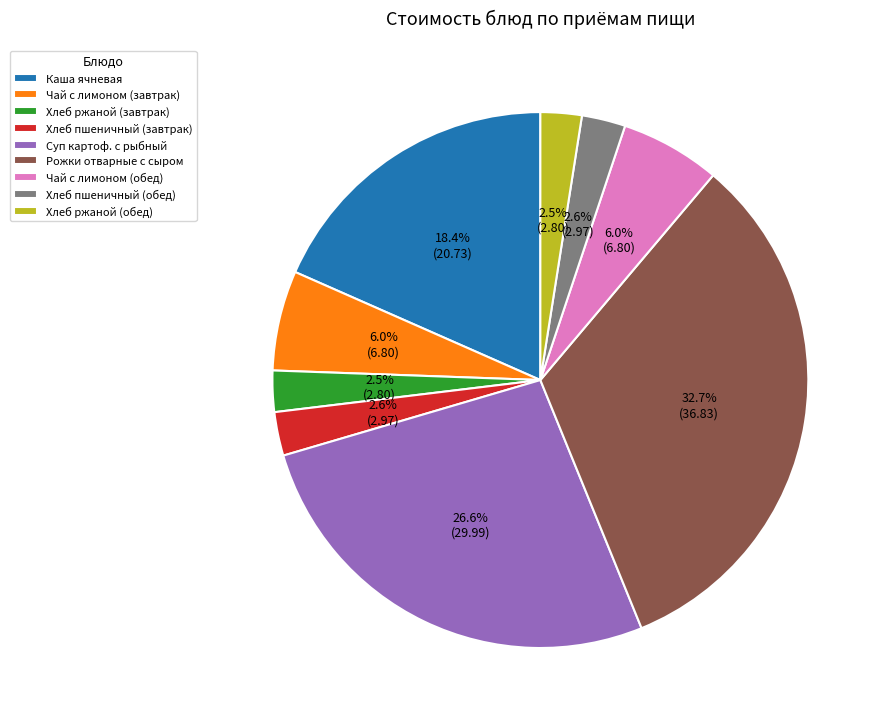

Is Хлеб ржаной (завтрак) the majority of the pie?

No